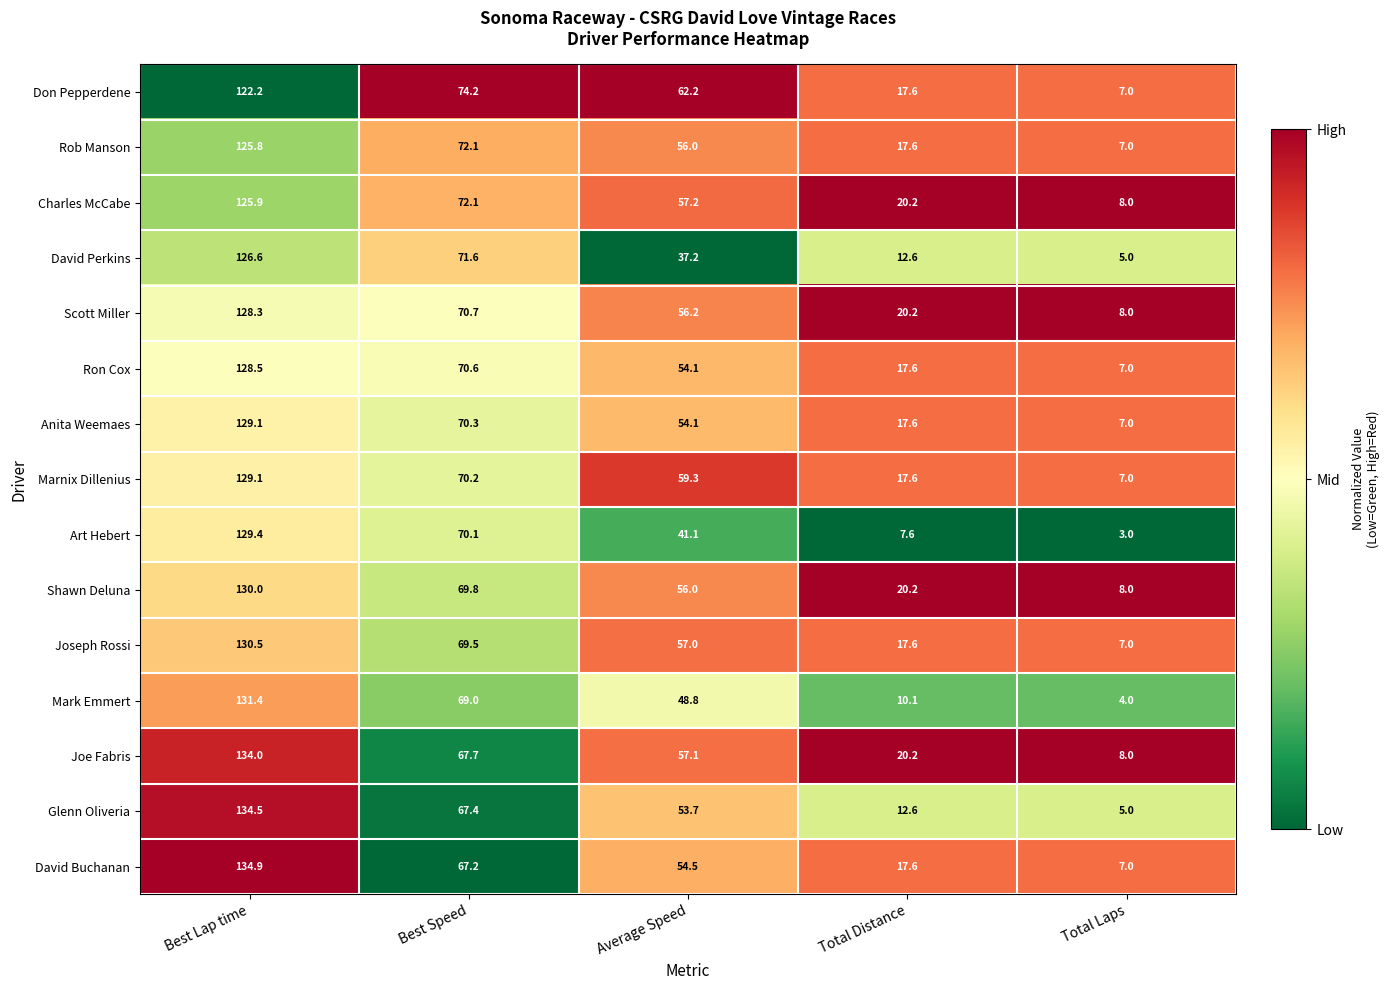

Where does the Joe Fabris series first go above 57?

Best Lap time